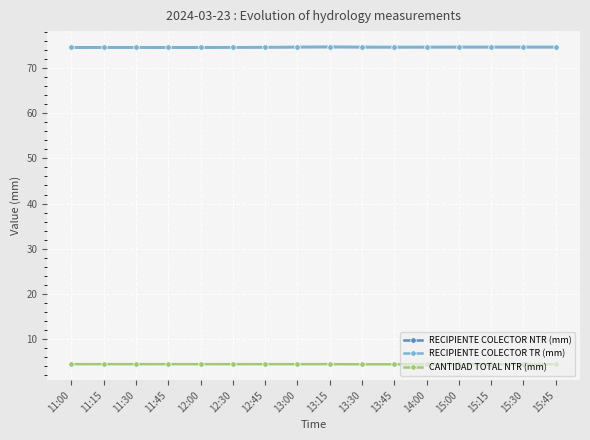

Read the RECIPIENTE COLECTOR NTR (mm) value at 13:45.

74.6